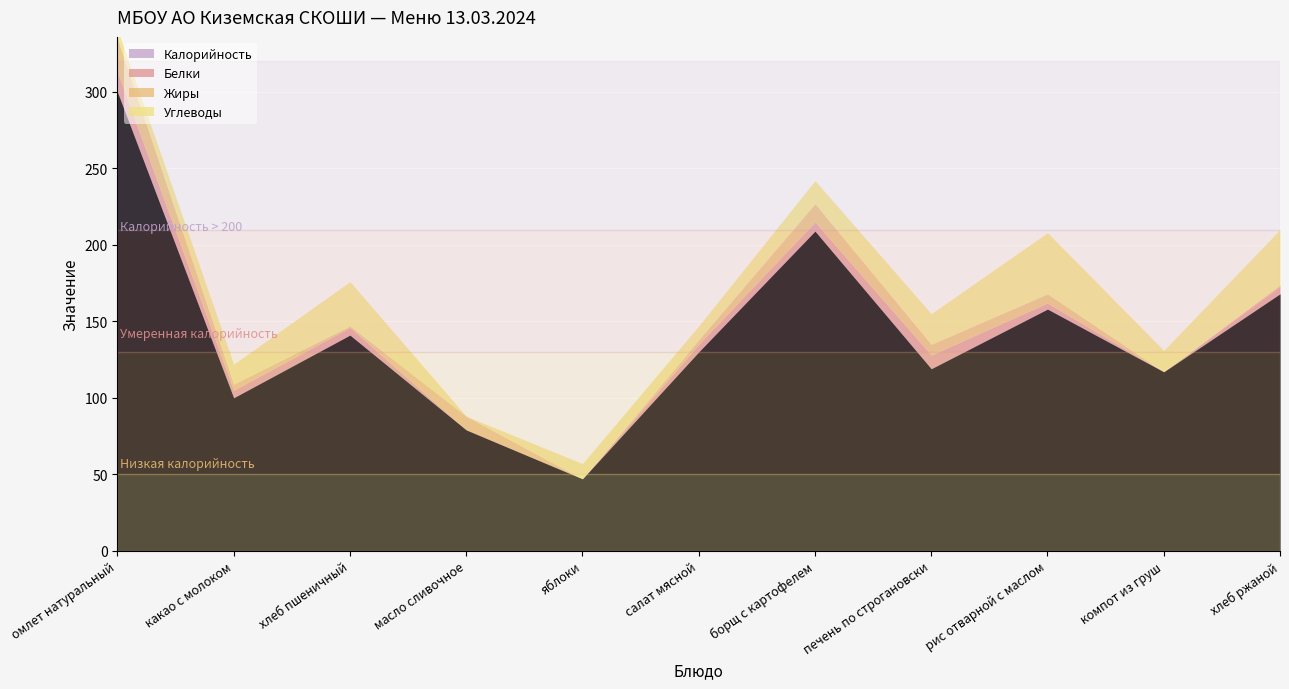

Which series has the largest range (max minus min)?

Калорийность